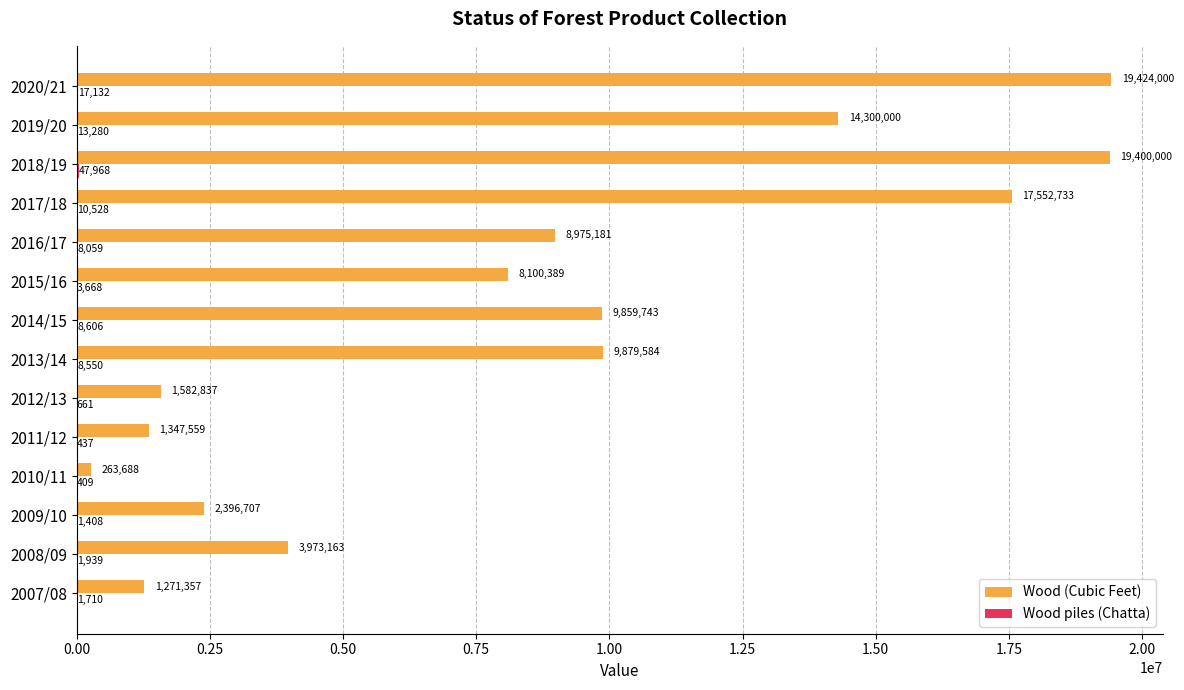

What is the approximate value of Wood (Cubic Feet) at 2014/15?

9859743